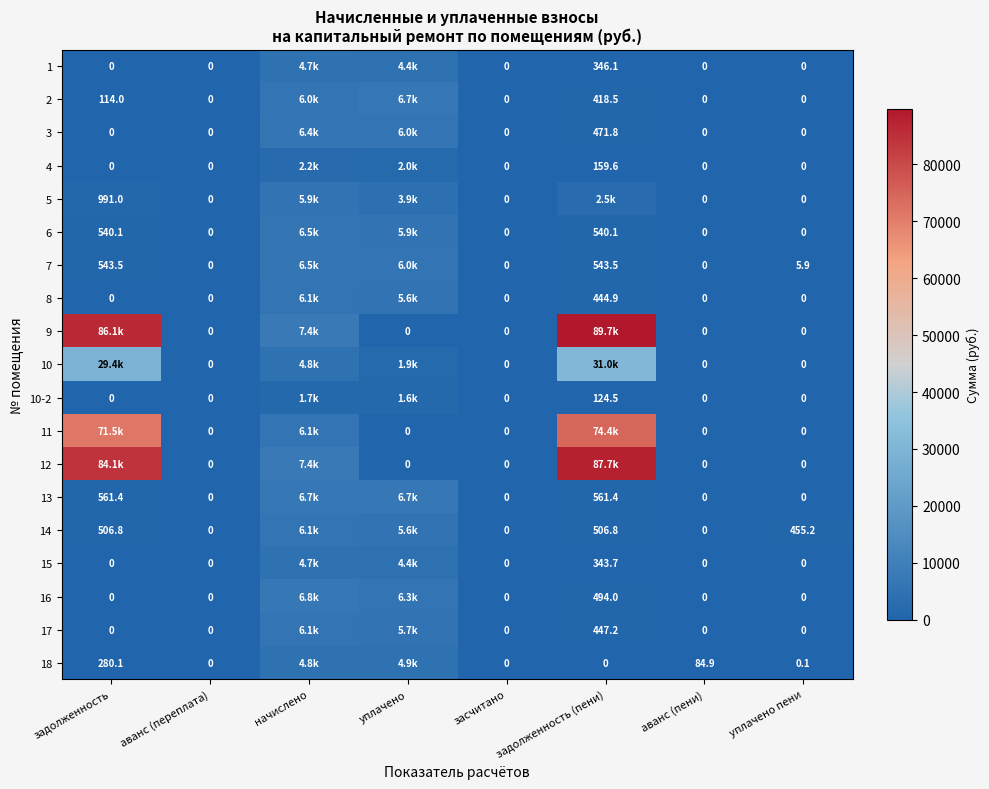

At which category is the sum across all series the highest?

задолженность (пени)